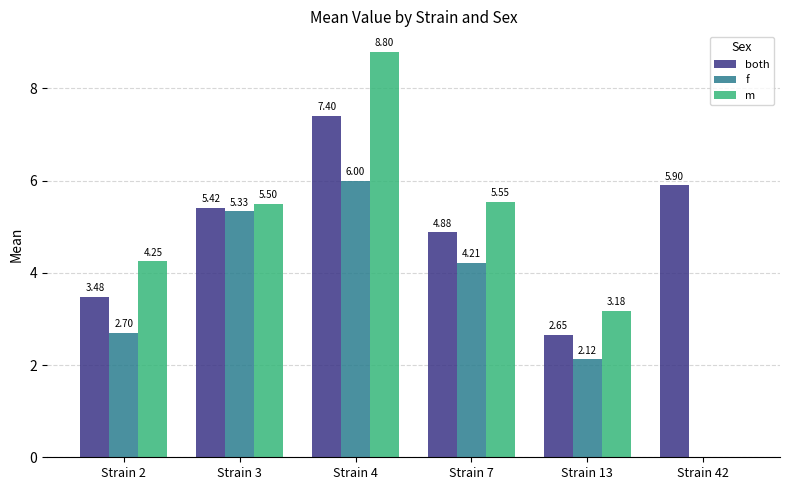

What is the average value of the m series?

4.5